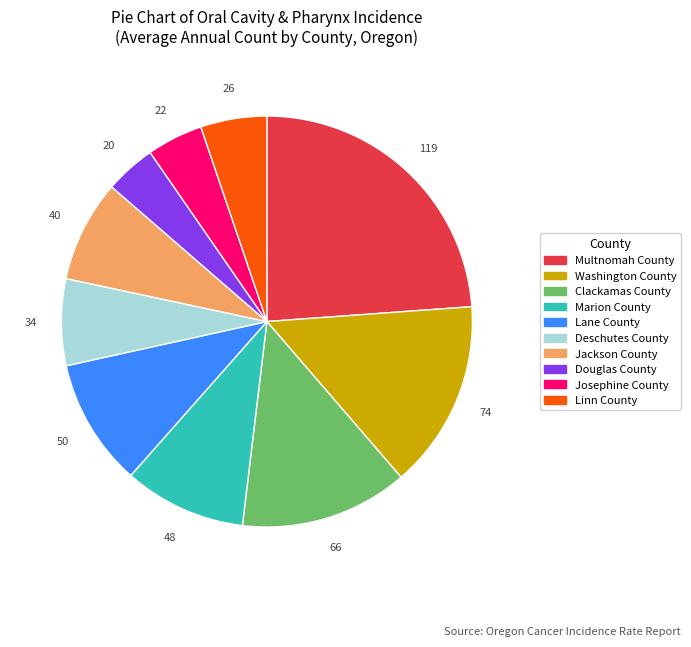

Combined, do Josephine County and Linn County account for over 50%?

No